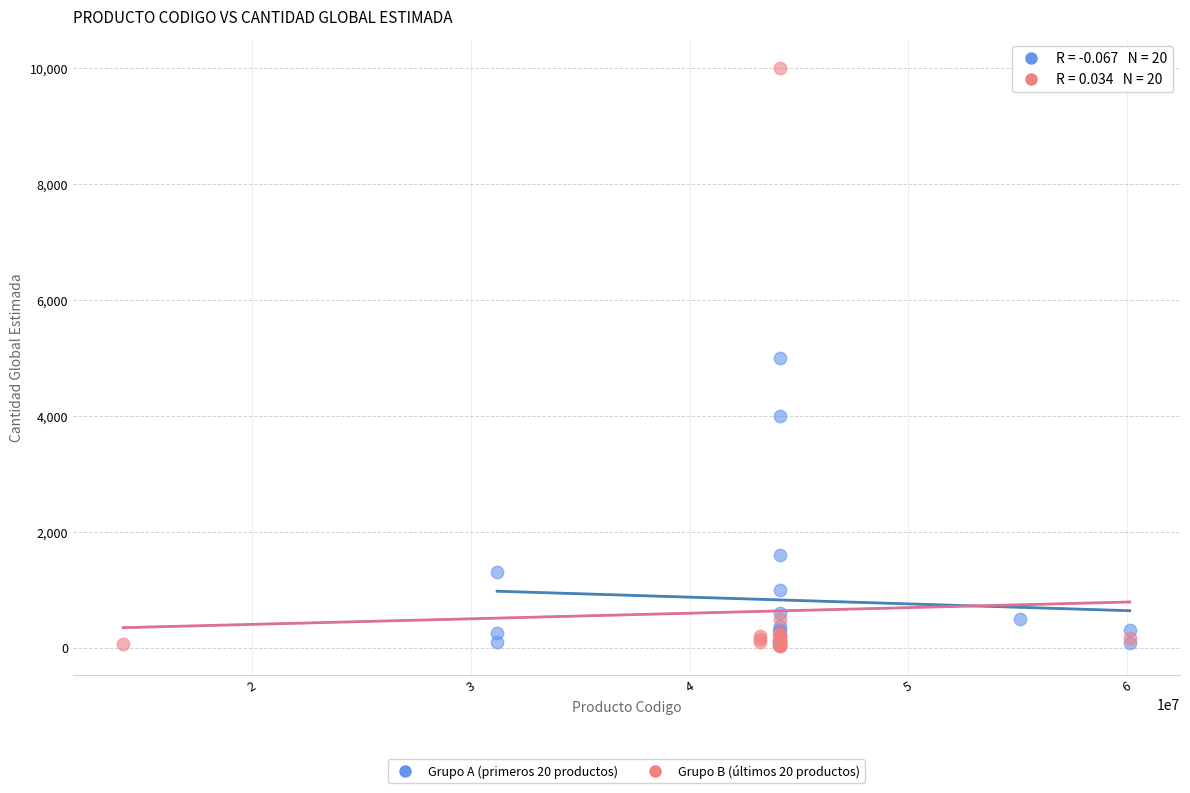

Which series contains the highest Y value?

Grupo B (últimos 20 productos)